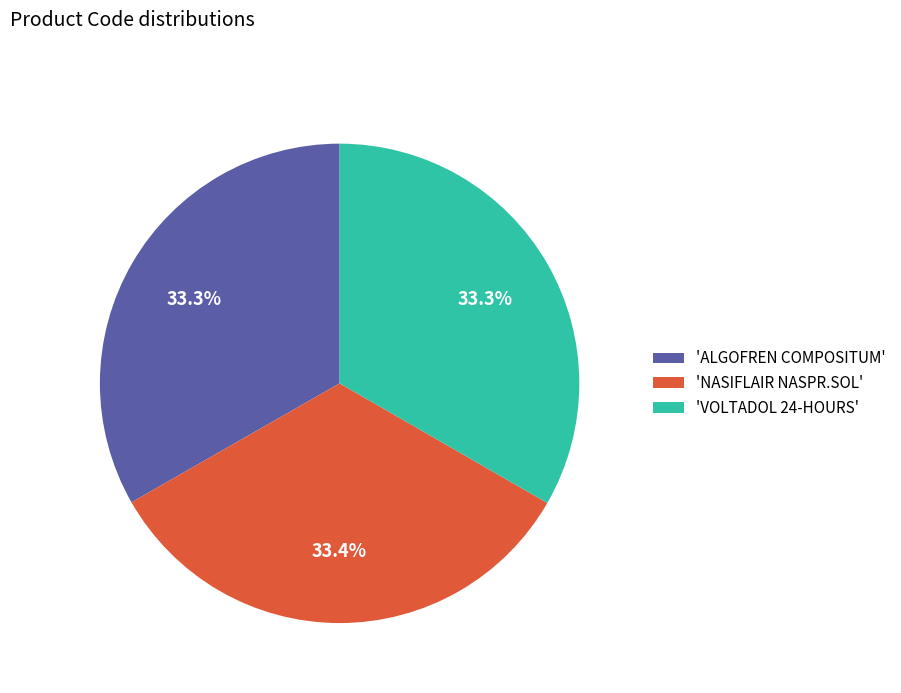

Is 'NASIFLAIR NASPR.SOL' the majority of the pie?

No